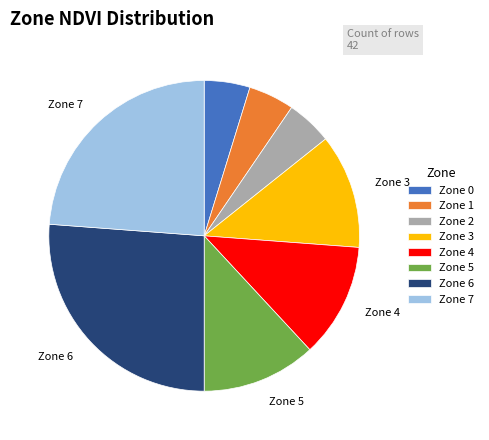

Is it true that Zone 3 is 25% of the pie?

False